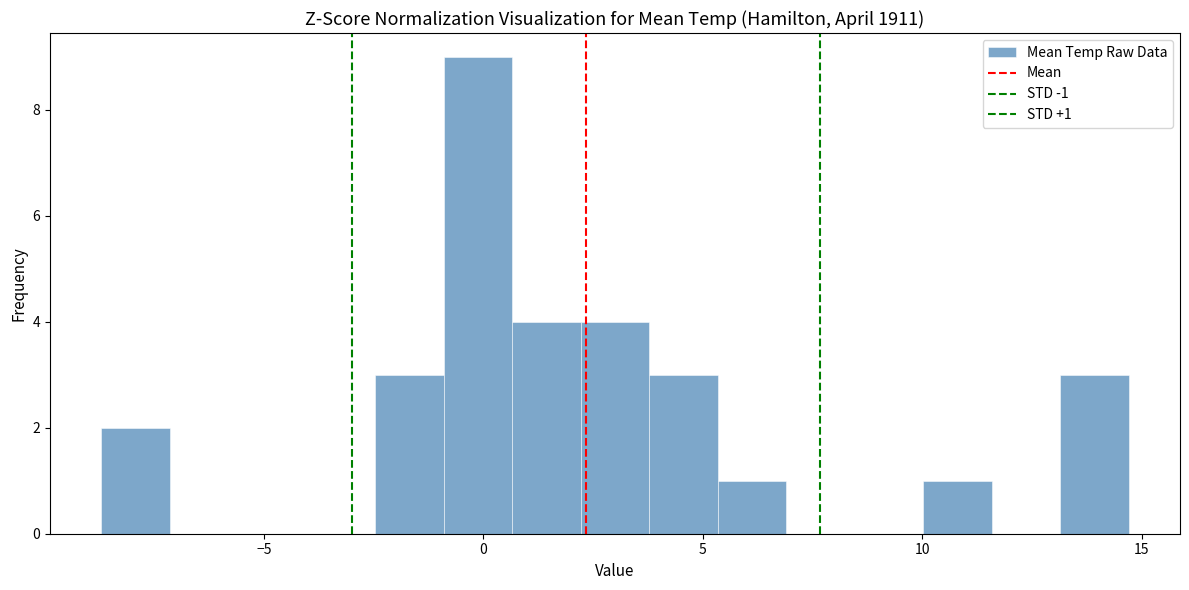

Around what value on the x-axis is the tallest bar? Give the approximate position of its centre, as read against the axis.

0.0